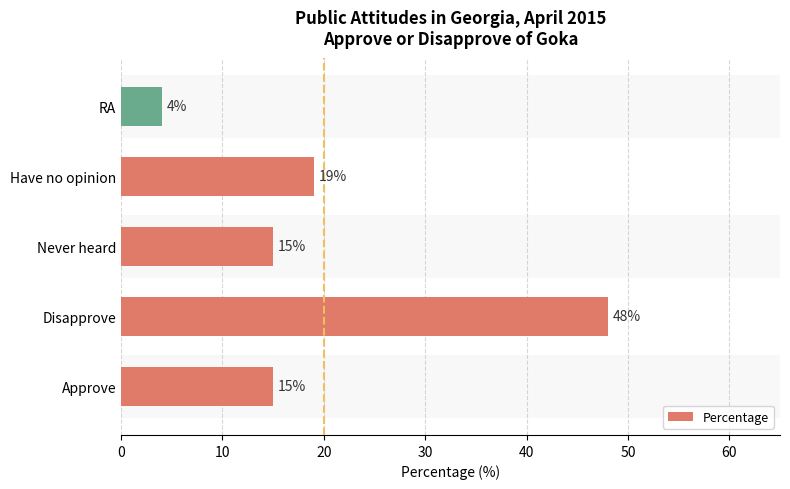

What is the value of the 2nd bar from the left?

48